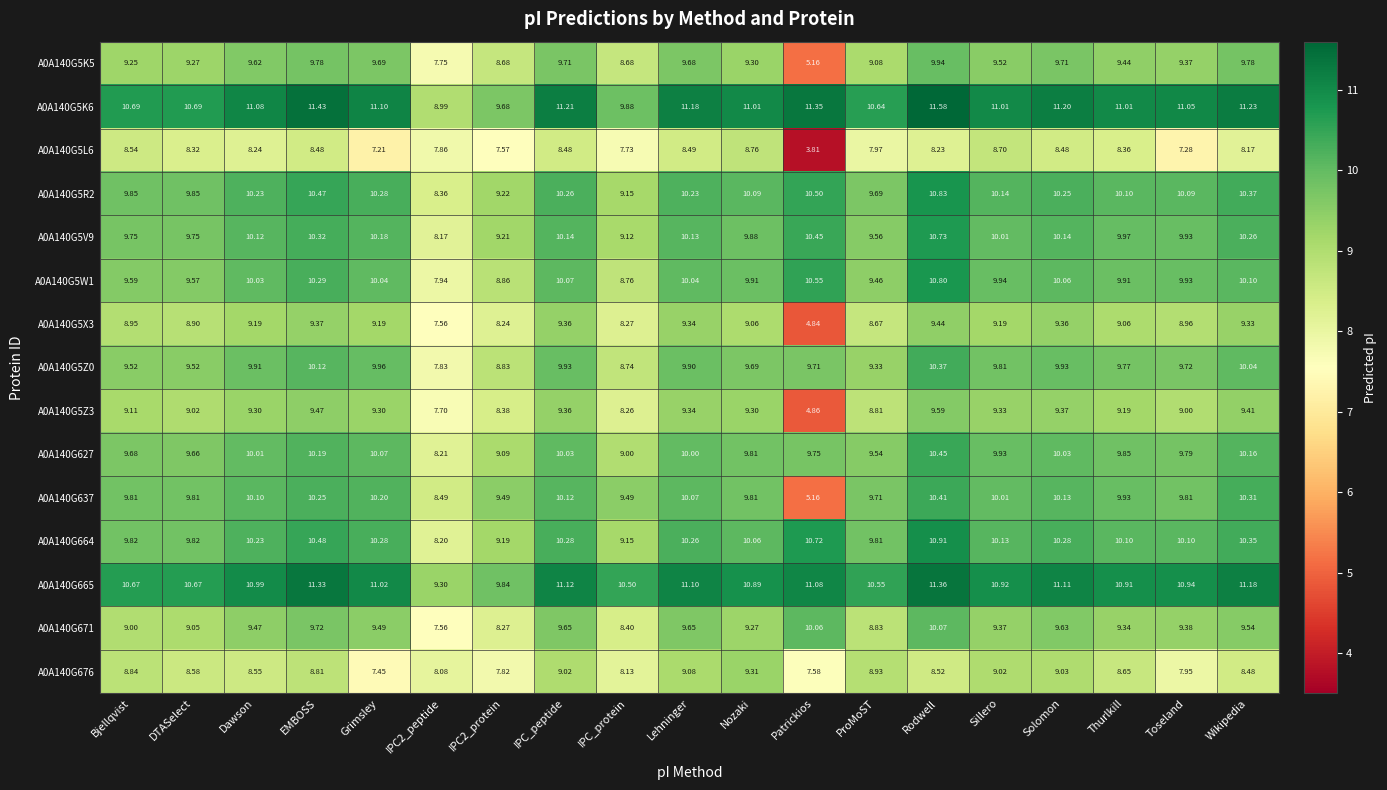

Rank the series by their maximum value, from lowest to highest.

A0A140G5L6, A0A140G676, A0A140G5X3, A0A140G5Z3, A0A140G5K5, A0A140G671, A0A140G5Z0, A0A140G637, A0A140G627, A0A140G5V9, A0A140G5W1, A0A140G5R2, A0A140G664, A0A140G665, A0A140G5K6